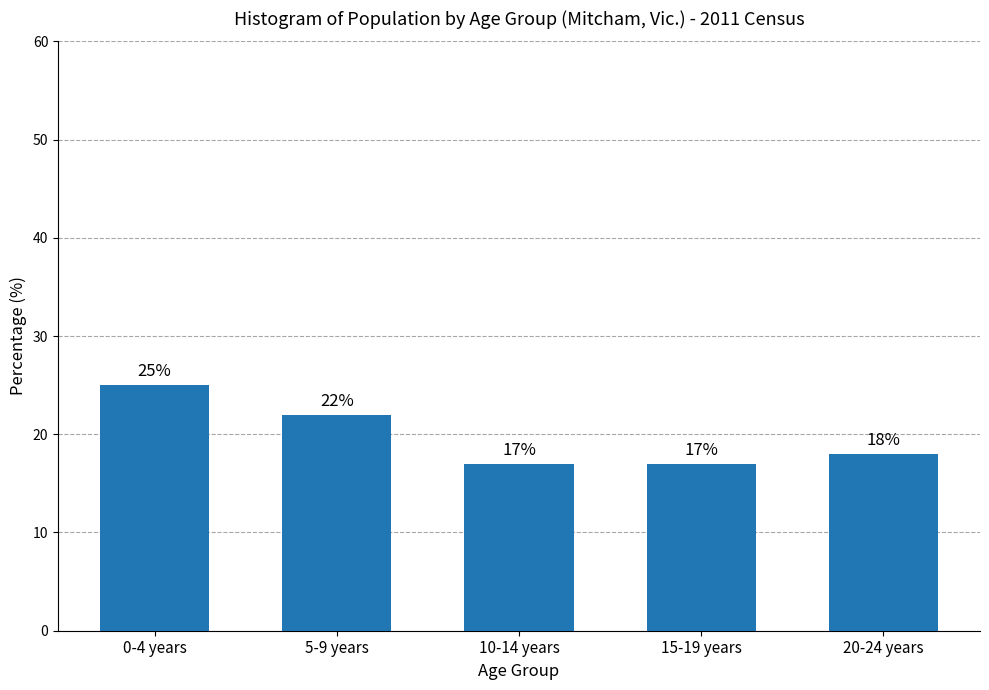

Reading right to left, list all the values displayed in this chart.

18	17	17	22	25